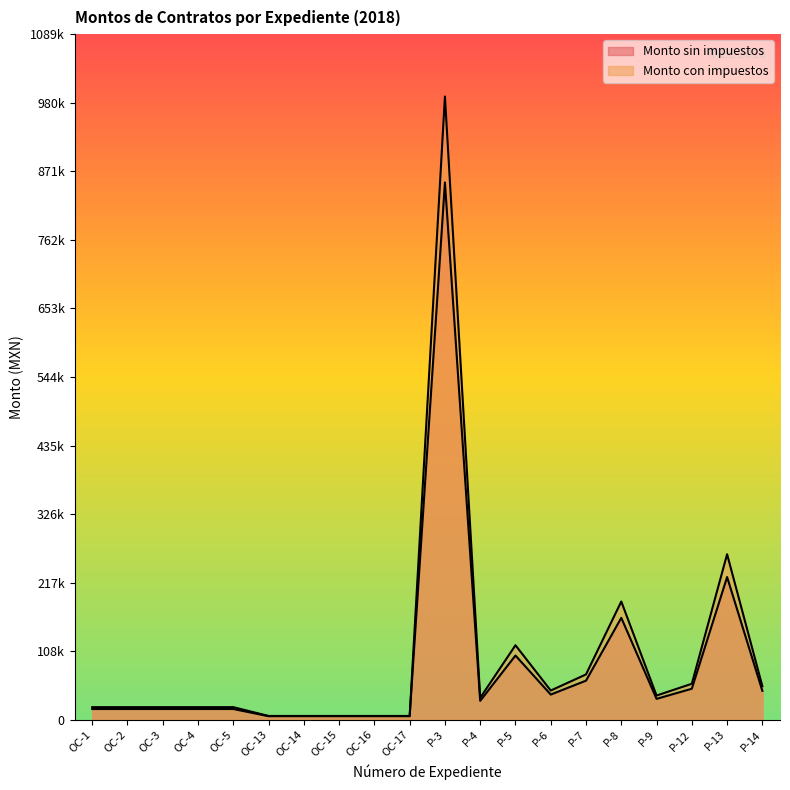

Is it true that Monto con impuestos equals 17656.6 at P-14?

False